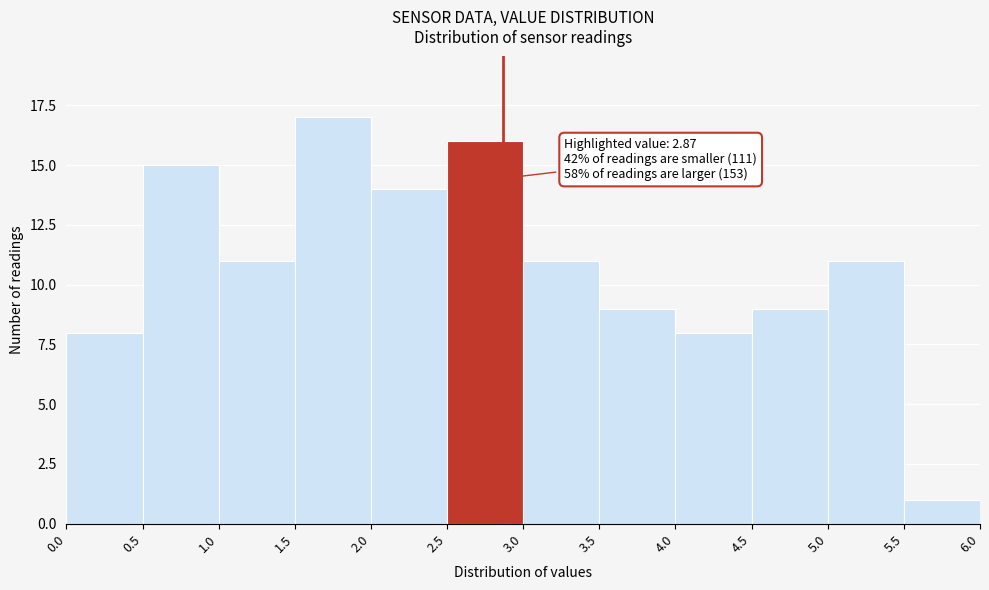

Which range on the x-axis has the tallest bar?

1.5 to 2.0